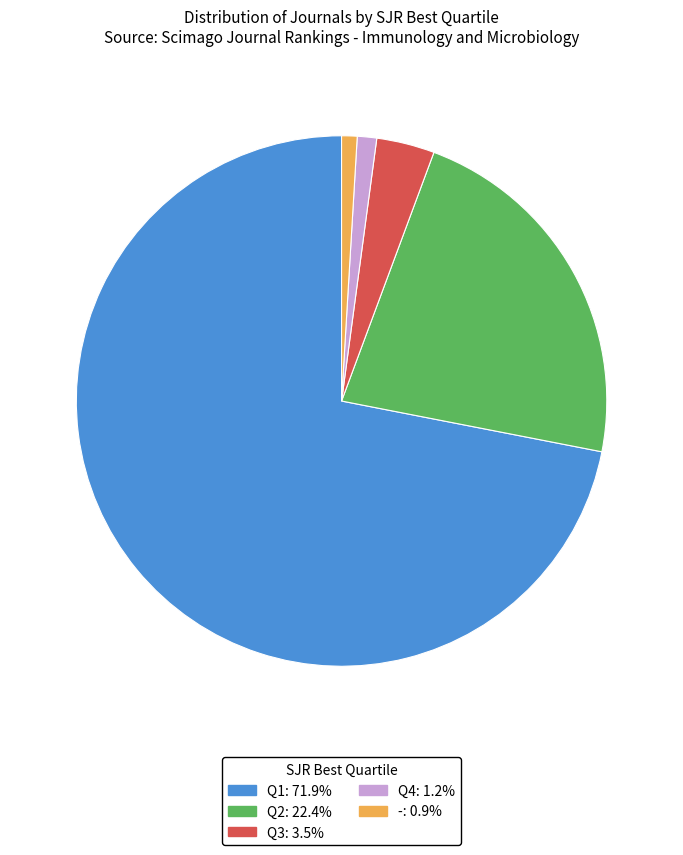

How many segments does this pie chart have?

5